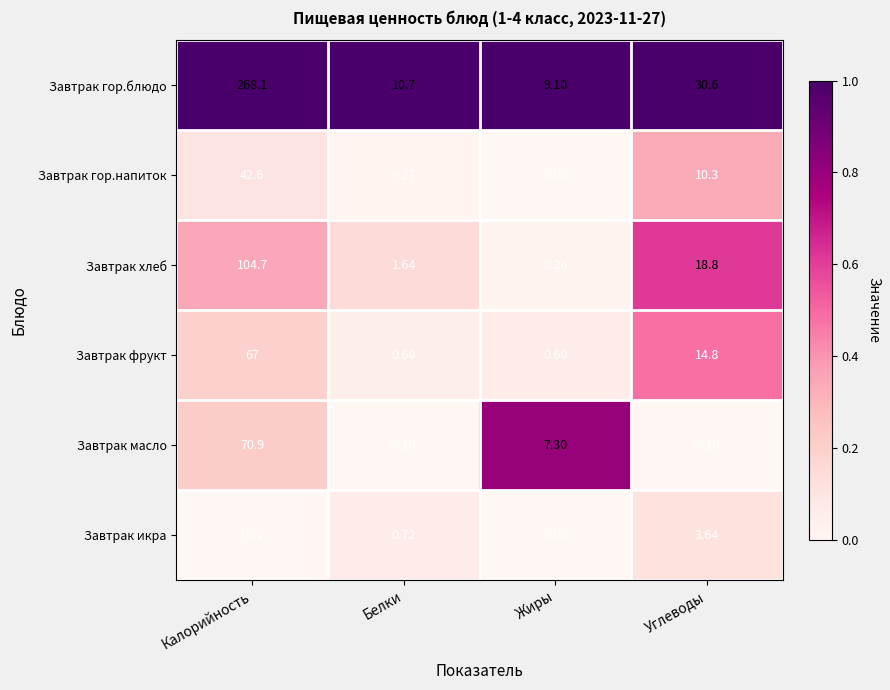

At which label does Завтрак икра first exceed 3?

Калорийность